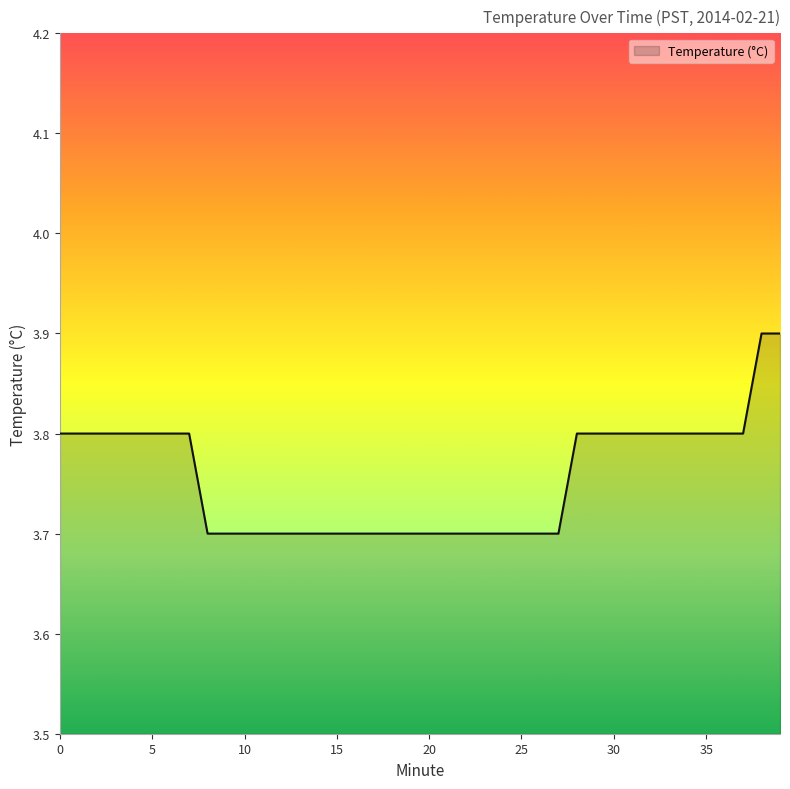

What is the maximum value shown in the chart?

3.9